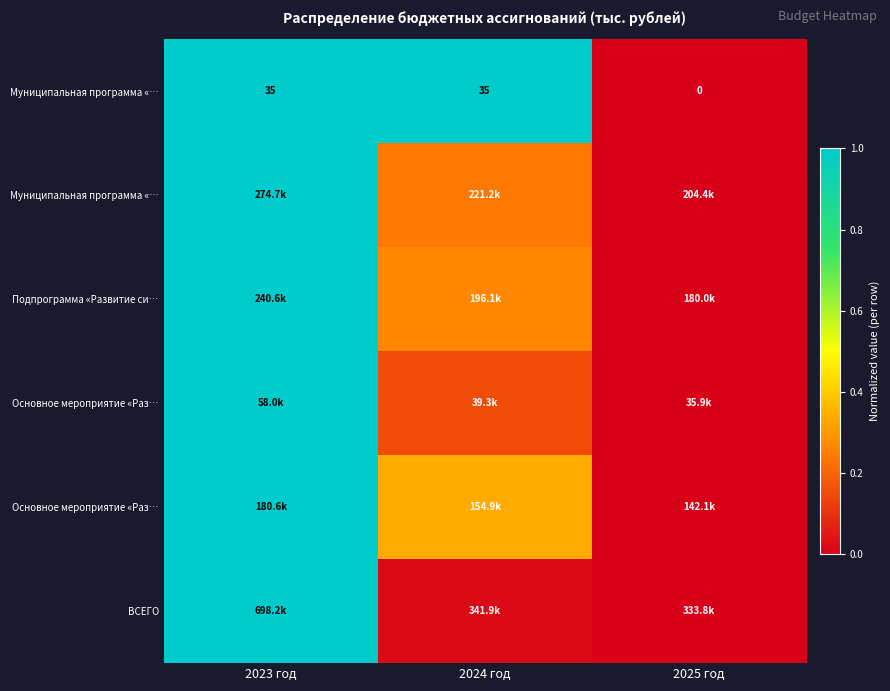

Which has a higher value, 2025 год or 2024 год?

2024 год